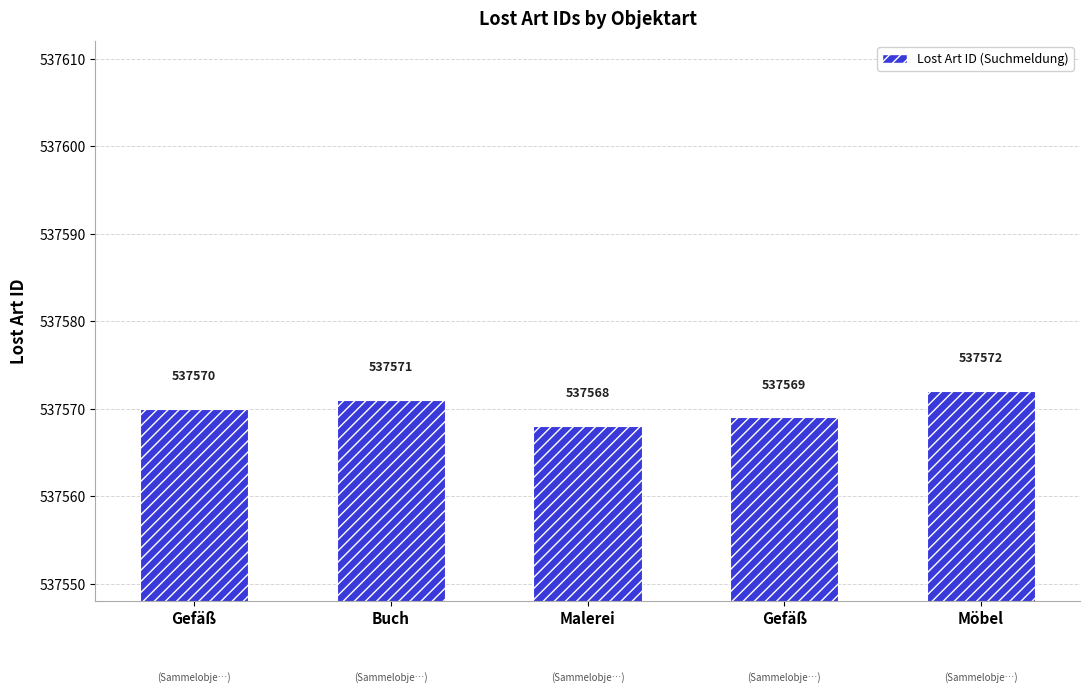

What is the label of the 5th bar from the left?

Möbel